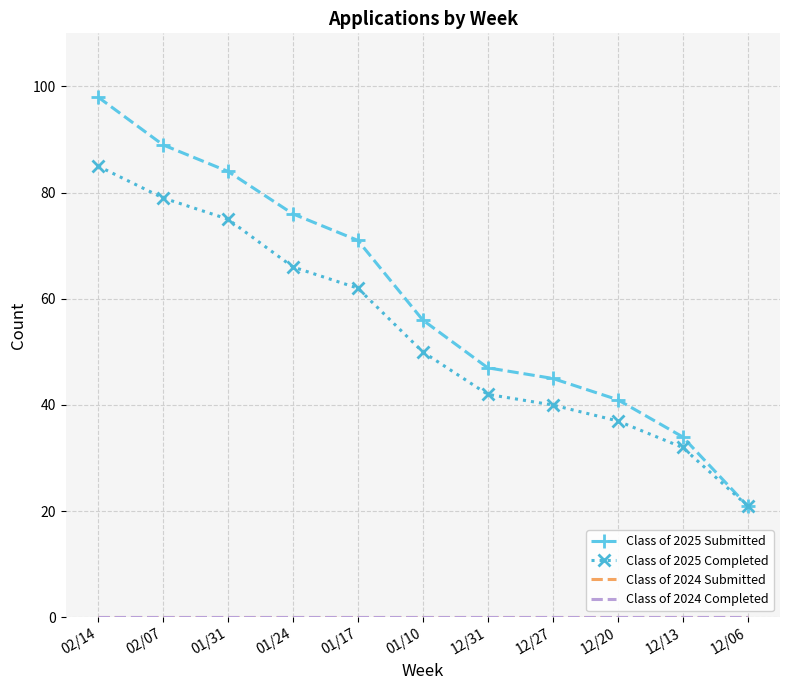

Reading right to left, transcribe all the data shown in this chart.

Class of 2025 Submitted: 12/06=21	12/13=34	12/20=41	12/27=45	12/31=47	01/10=56	01/17=71	01/24=76	01/31=84	02/07=89	02/14=98
Class of 2025 Completed: 12/06=21	12/13=32	12/20=37	12/27=40	12/31=42	01/10=50	01/17=62	01/24=66	01/31=75	02/07=79	02/14=85
Class of 2024 Submitted: 12/06=0	12/13=0	12/20=0	12/27=0	12/31=0	01/10=0	01/17=0	01/24=0	01/31=0	02/07=0	02/14=0
Class of 2024 Completed: 12/06=0	12/13=0	12/20=0	12/27=0	12/31=0	01/10=0	01/17=0	01/24=0	01/31=0	02/07=0	02/14=0